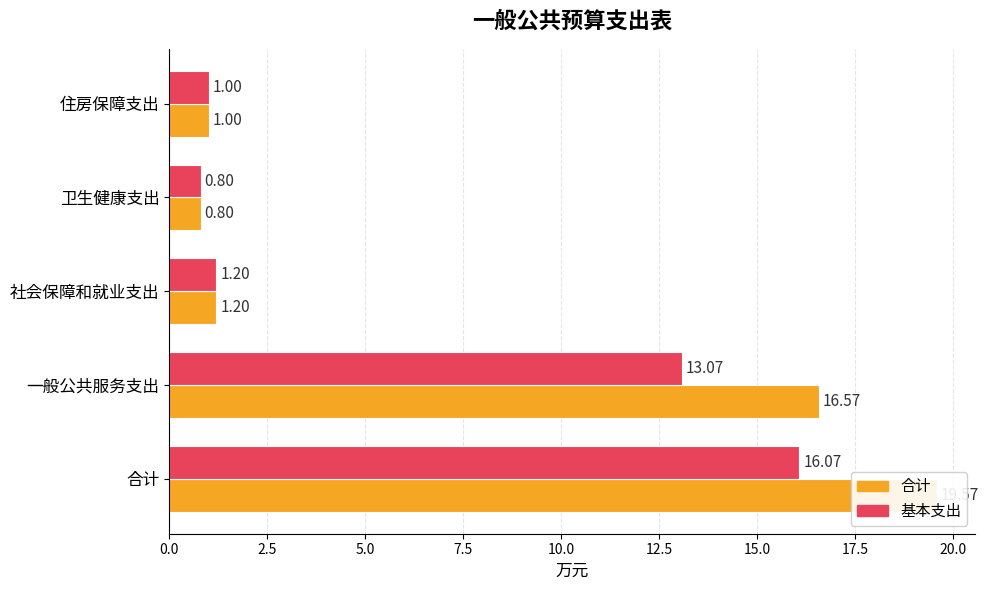

Reading right to left, extract all data points from this chart.

合计: 1.0	0.8	1.2	16.6	19.6
基本支出: 1.0	0.8	1.2	13.1	16.1